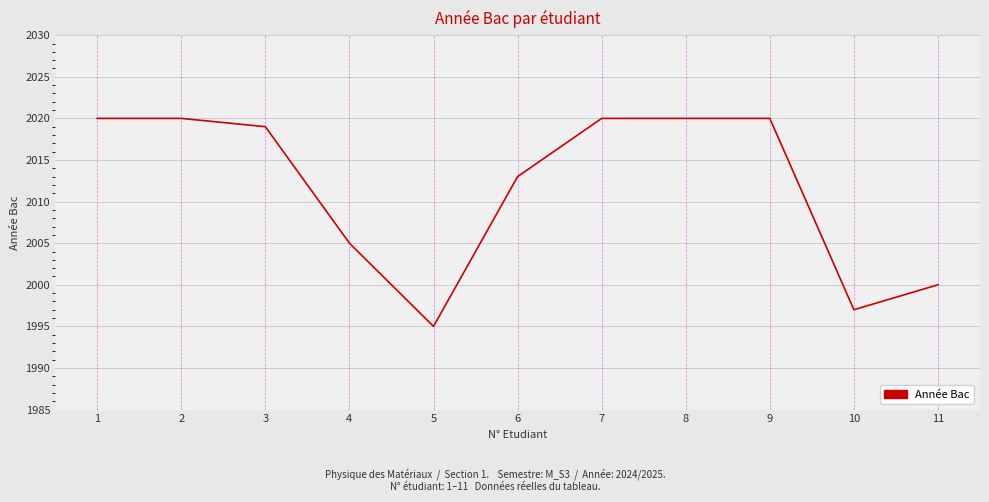

Where is the data nearest to the value 2007?

4